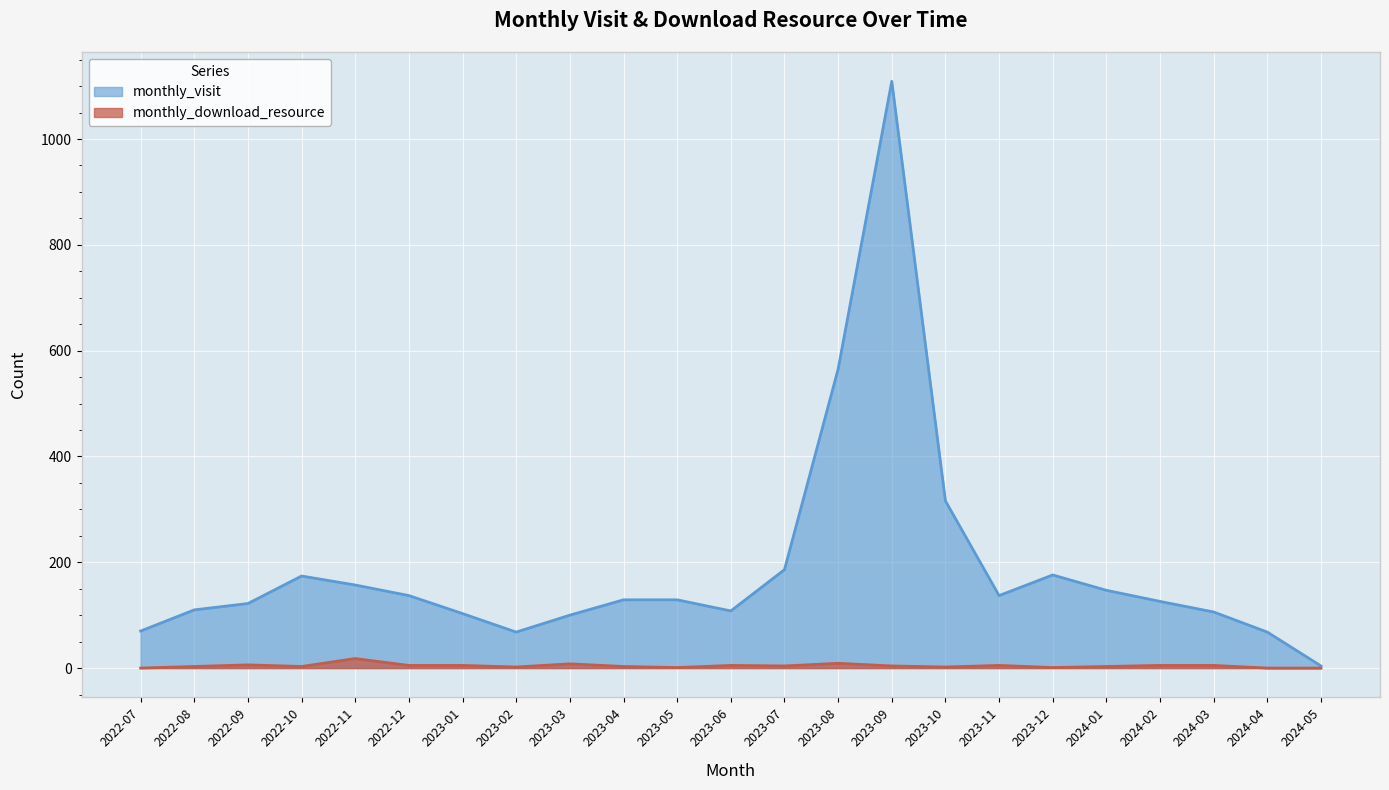

How many lines are shown in the chart?

2